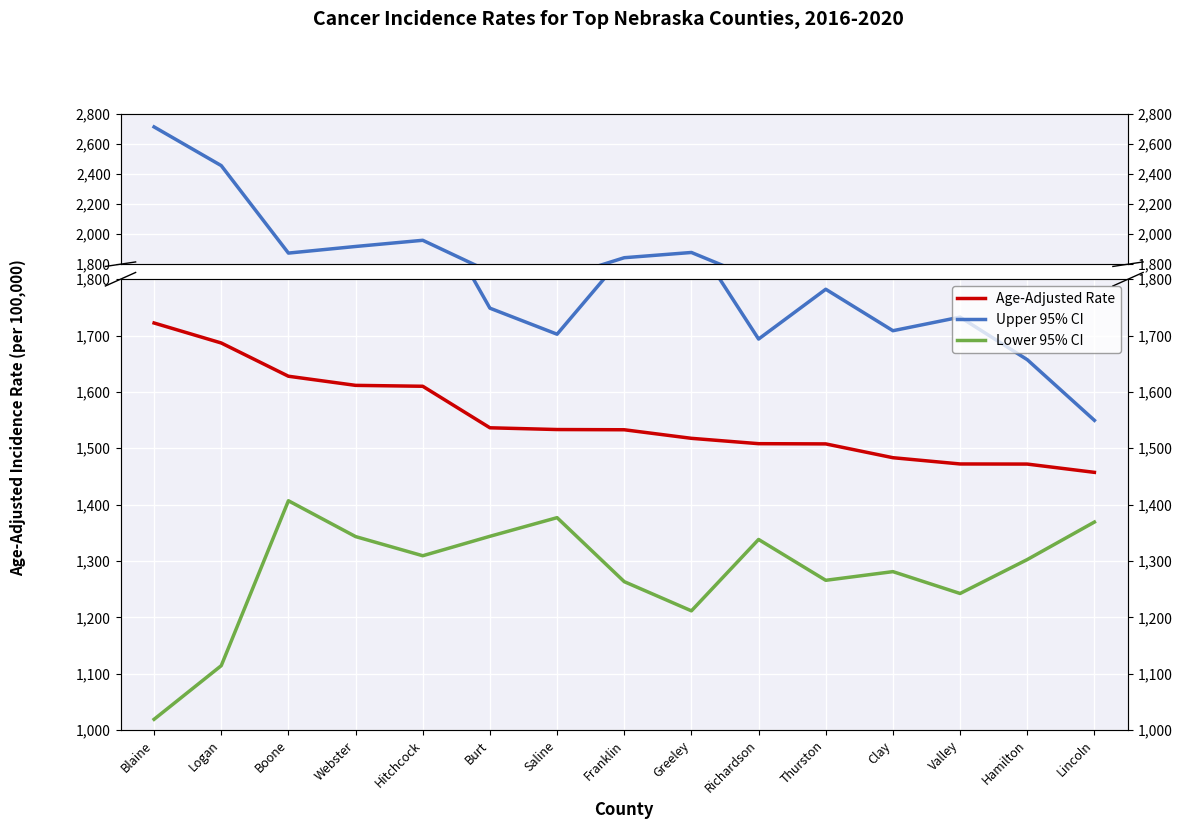

What is the difference between the Lower 95% CI values at Valley and Thurston?

23.4